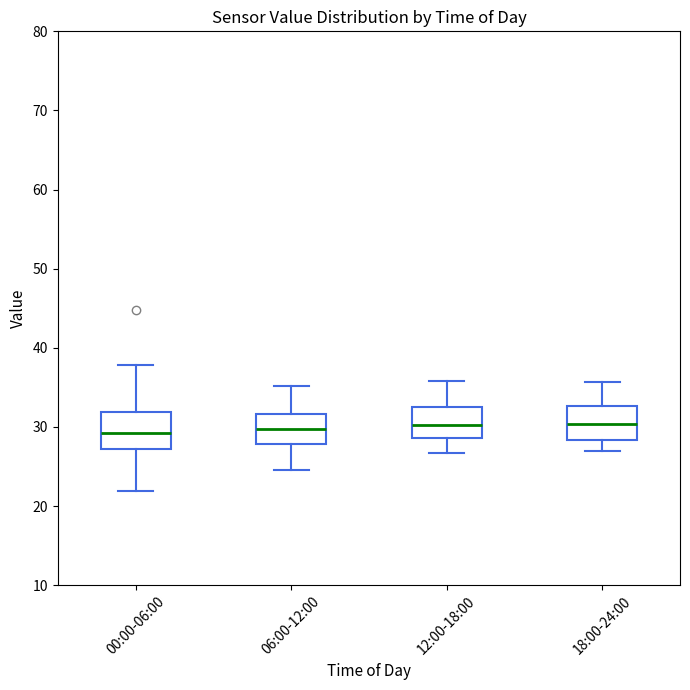

Reading left to right, transcribe this box plot: for each box, give where its median line is, the range the box spans, and where its two whiskers end, as read against the y-axis. The values are not printed on the chart, so give them approximately, as read against the axis.

00:00-06:00: median 29, box 27 to 32, whiskers 22 to 38
06:00-12:00: median 30, box 28 to 32, whiskers 25 to 35
12:00-18:00: median 30, box 29 to 32, whiskers 27 to 36
18:00-24:00: median 30, box 28 to 33, whiskers 27 to 36